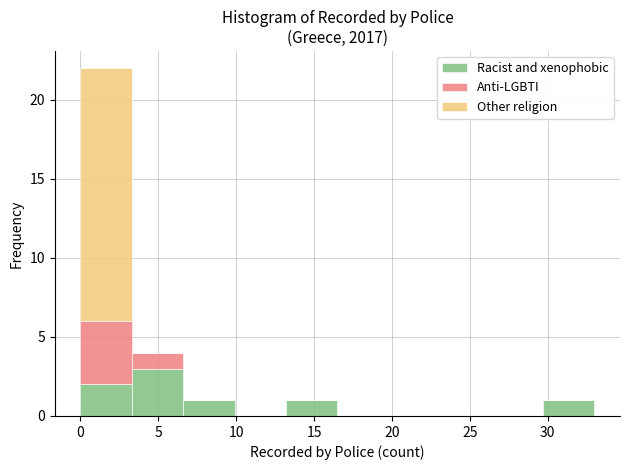

What is the total height of the stacked bar covering 0.0 to 3.3 on the x-axis? Neither the bar edges nor the heights are printed on the chart, so give them approximately, as read against the axes.

22